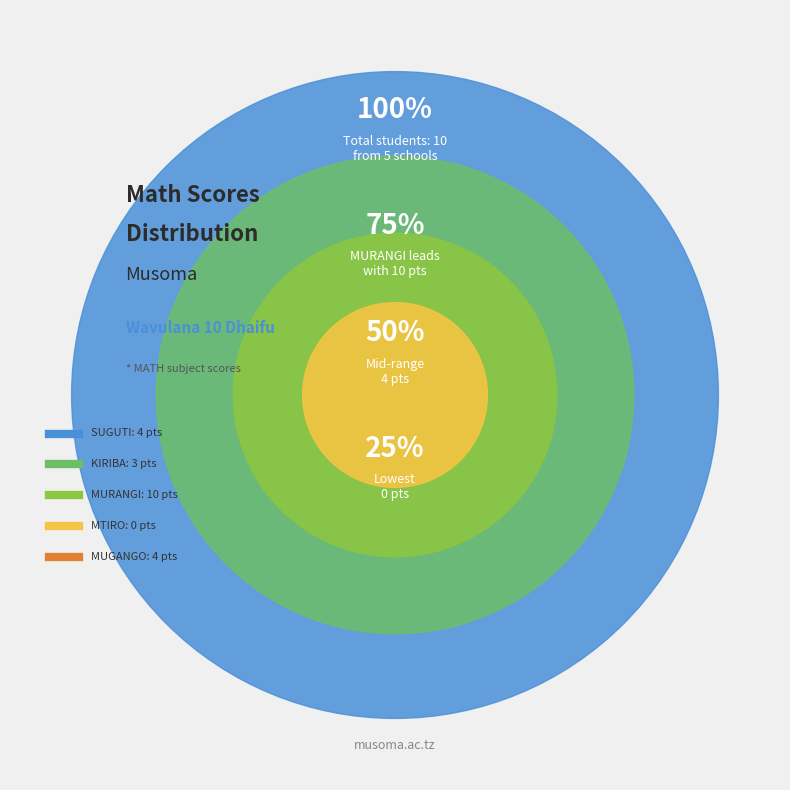

True or false: MTIRO accounts for 1% of the total.

False